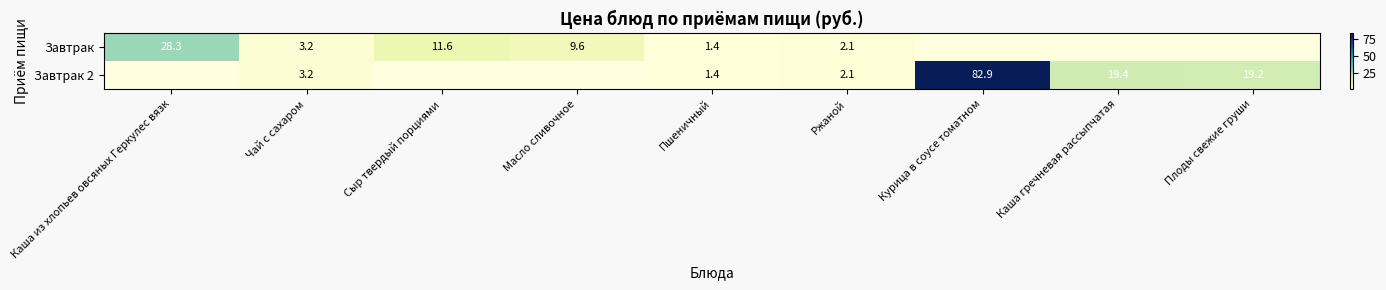

What is the total value across all series at Пшеничный?

2.8